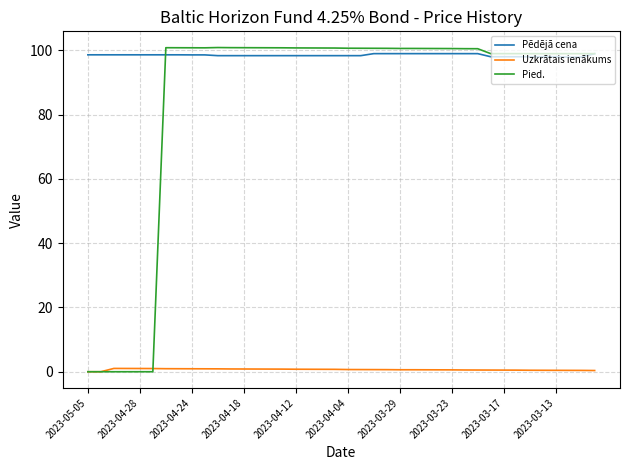

What is the sum of all Pēdējā cena values?

3940.8